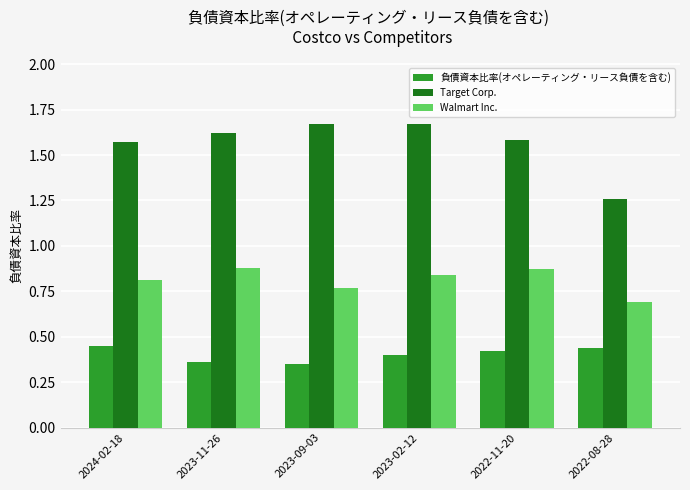

Between 2022-11-20 and 2022-08-28, which series saw the biggest shift?

Target Corp.